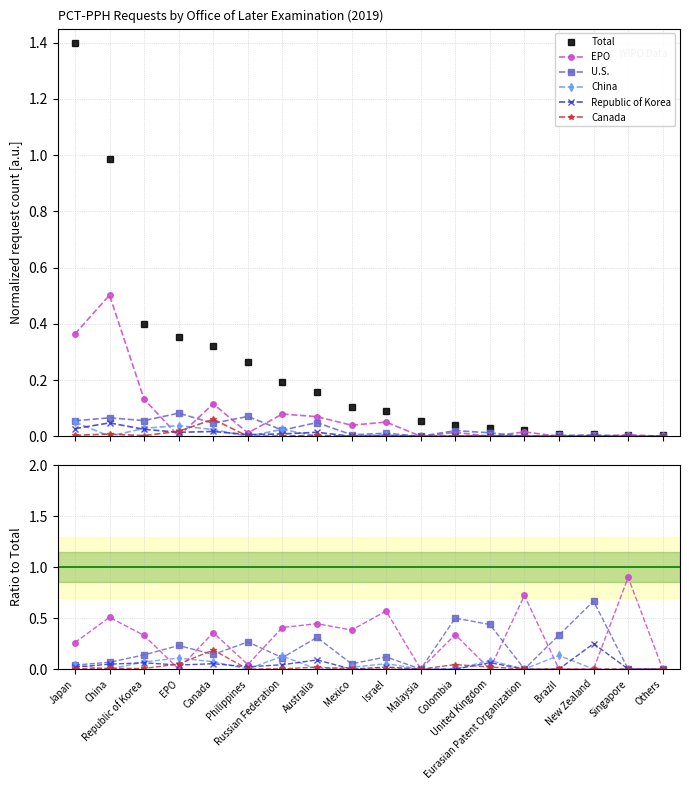

True or false: Total has a value of 0.0 at Malaysia.

False